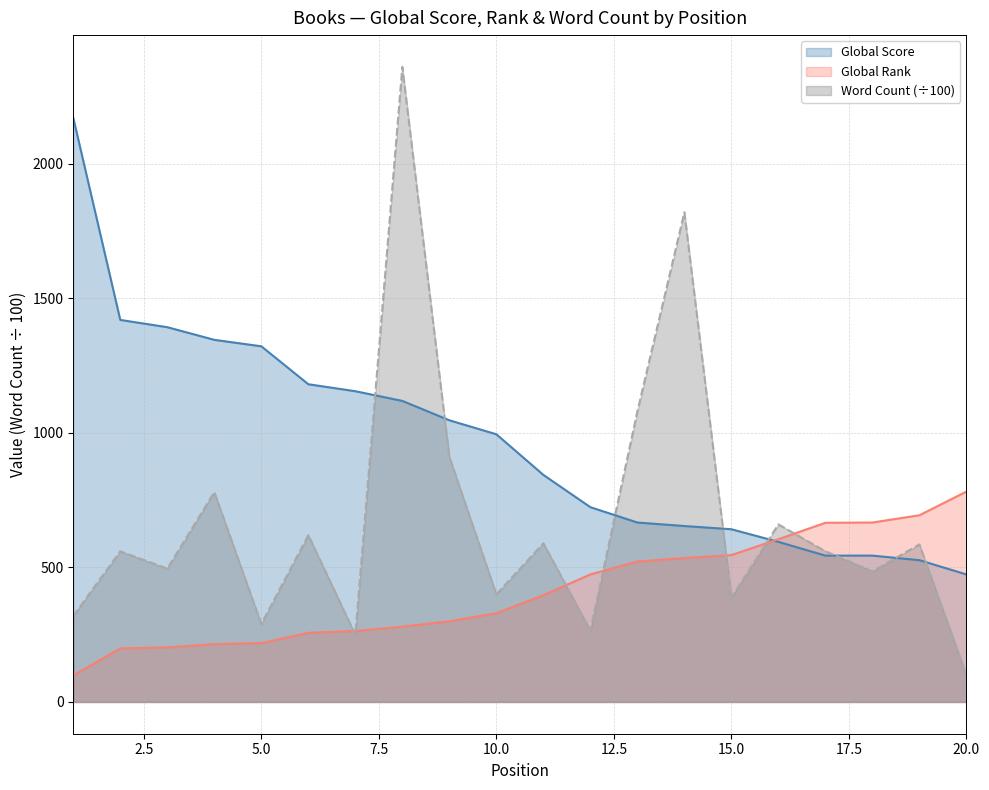

At which label does Word Count first exceed 560?

4